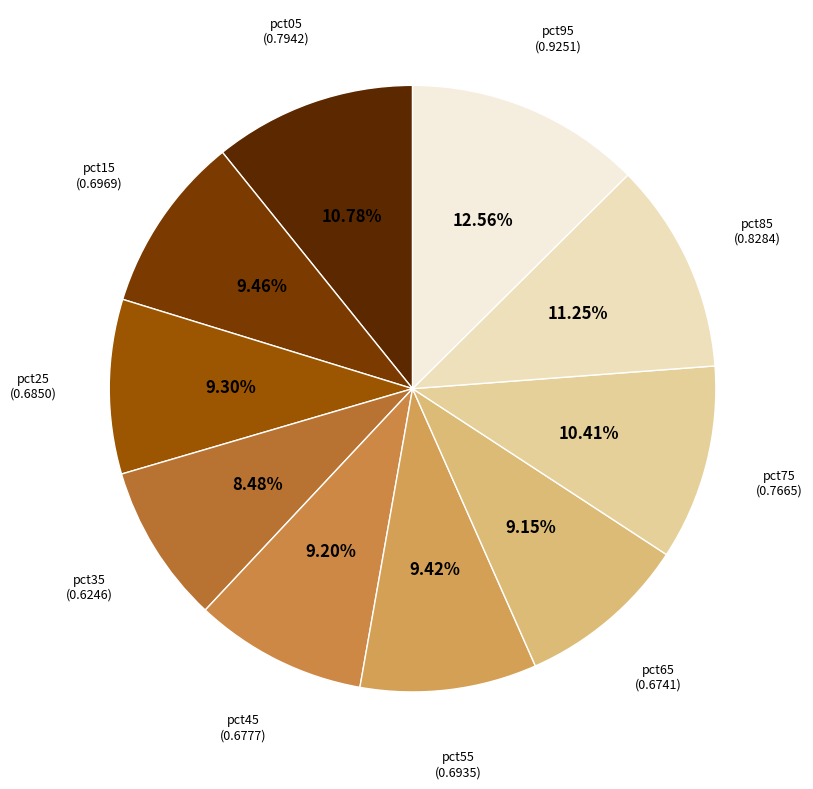

Do pct25 and pct75 together represent more than half of the pie?

No